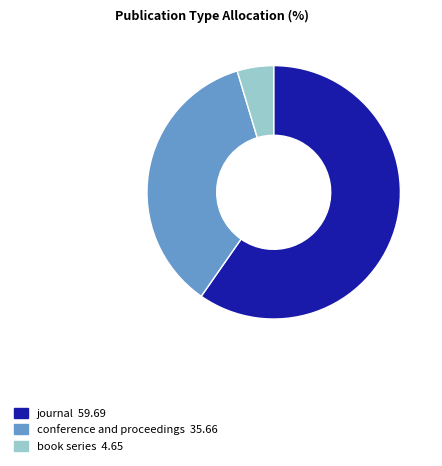

The conference and proceedings slice represents 26% of the pie. True or false?

False